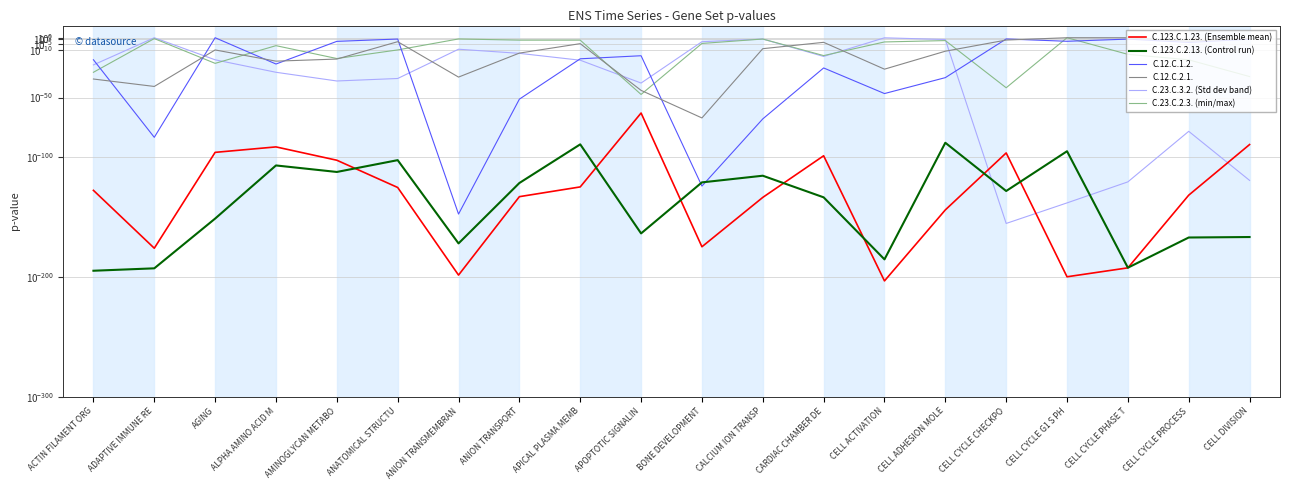

How many lines are shown in the chart?

6